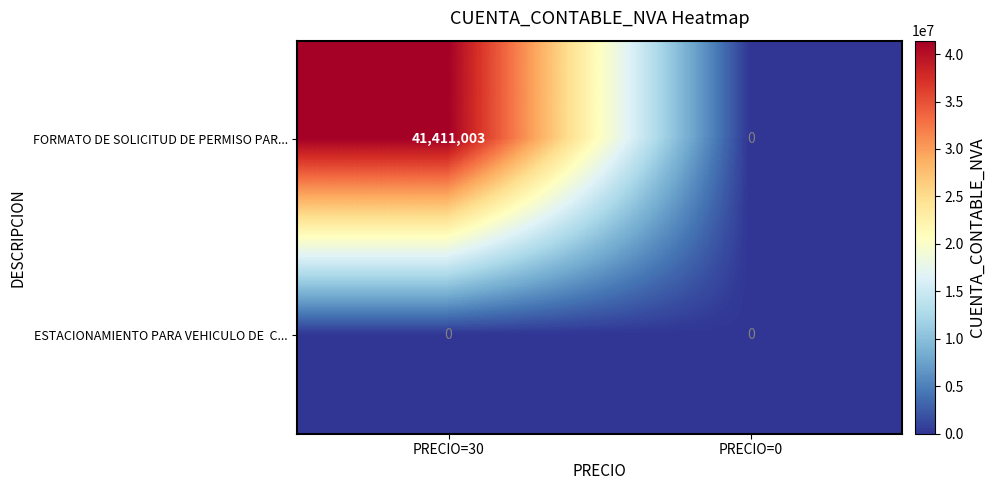

Between PRECIO=30 and PRECIO=0, which series saw the biggest shift?

FORMATO DE SOLICITUD DE PERMISO PAR...